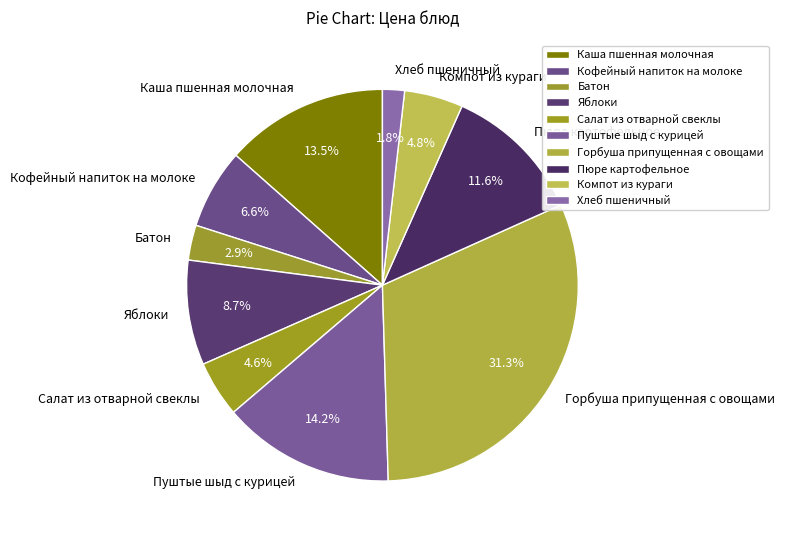

Is the sum of Кофейный напиток на молоке and Горбуша припущенная с овощами greater than half?

No